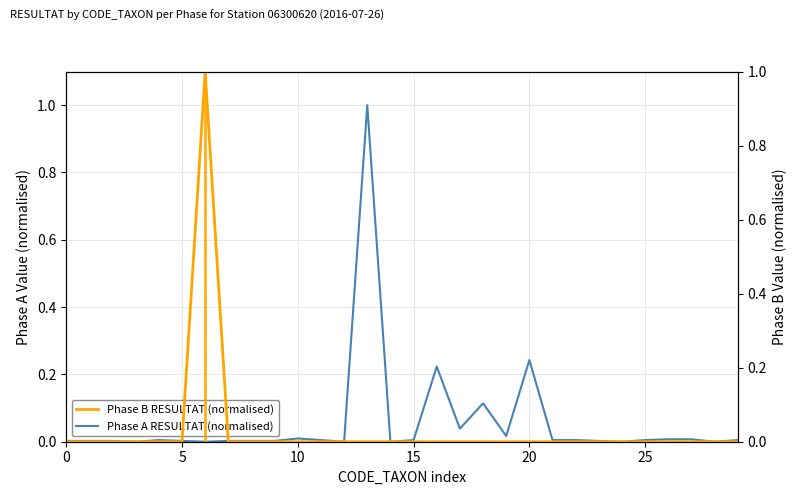

What are all the series names shown in the legend?

Phase A RESULTAT (normalised), Phase B RESULTAT (normalised)